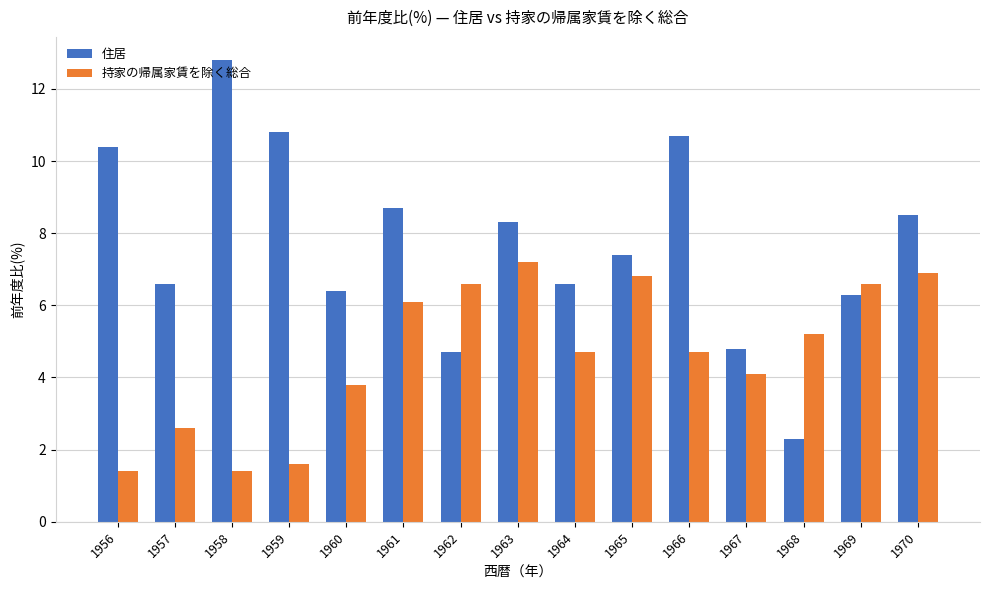

Where does the 持家の帰属家賃を除く総合 series first go above 4?

1961